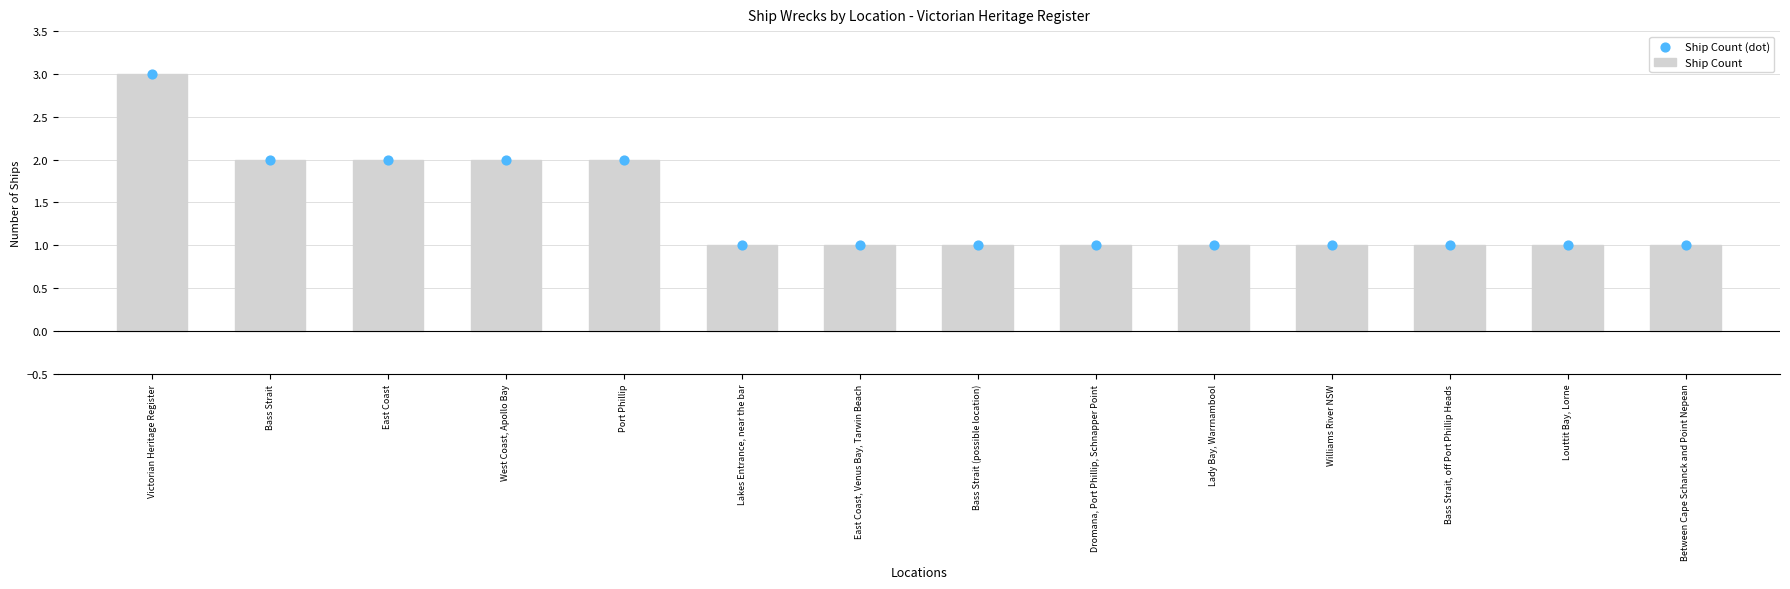

Which series has the widest spread of Y values?

Ship Count